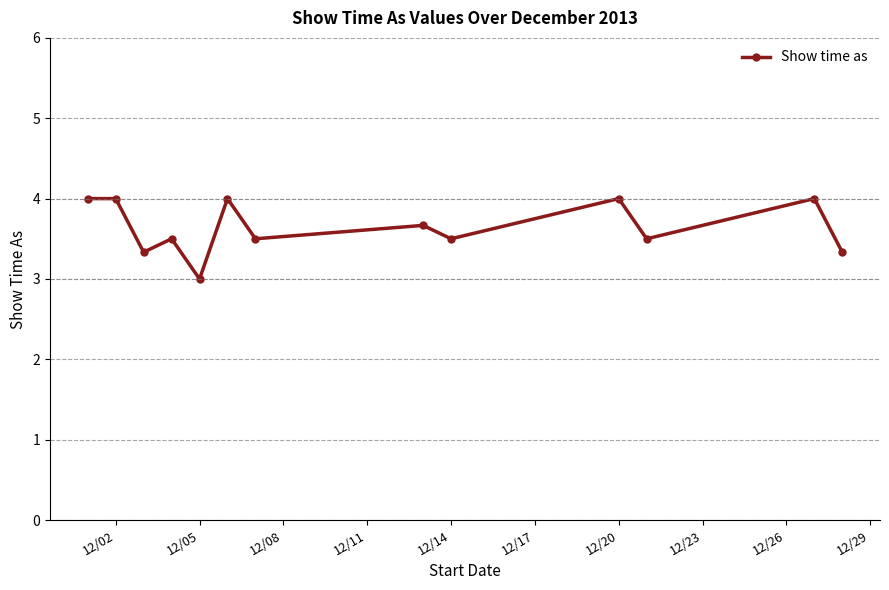

Count the number of data series in this chart.

1